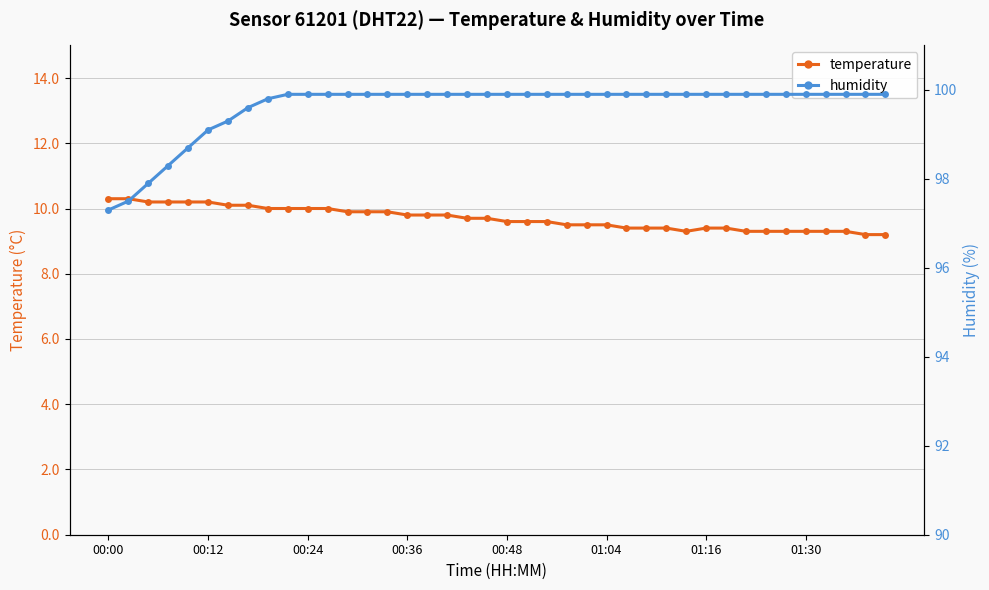

What is the difference between the highest and lowest values at 13?

90.0